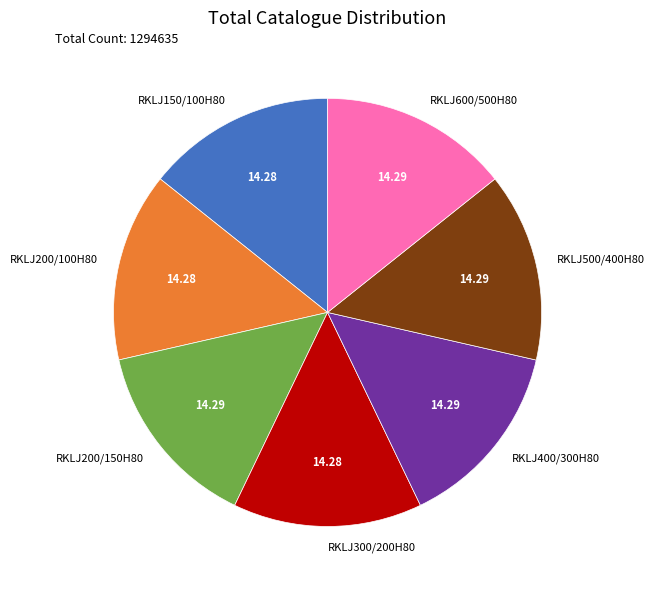

Do RKLJ500/400H80 and RKLJ600/500H80 together represent more than half of the pie?

No